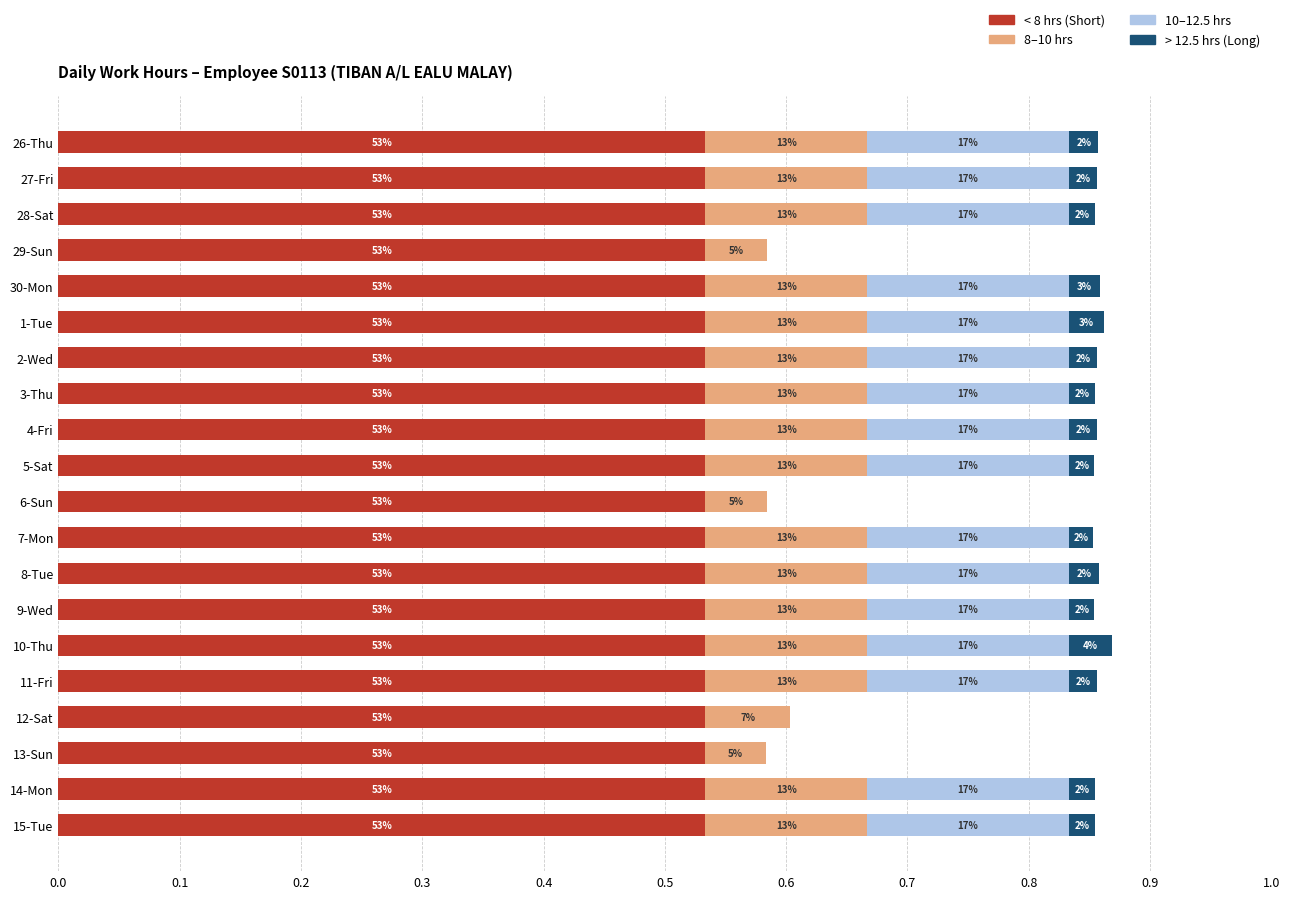

What are all the series names shown in the legend?

< 8 hrs (Short), 8–10 hrs, 10–12.5 hrs, > 12.5 hrs (Long)